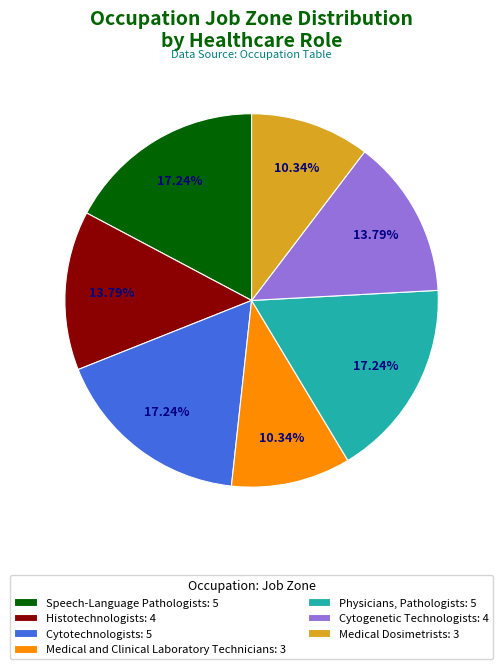

To the nearest percent, what is the difference between the Medical Dosimetrists and Cytogenetic Technologists slice percentages?

3%